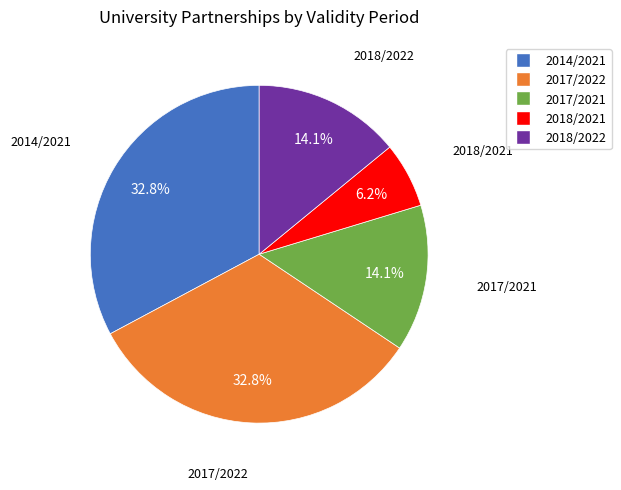

What percentage is the 2017/2021 slice, to the nearest percent?

14%